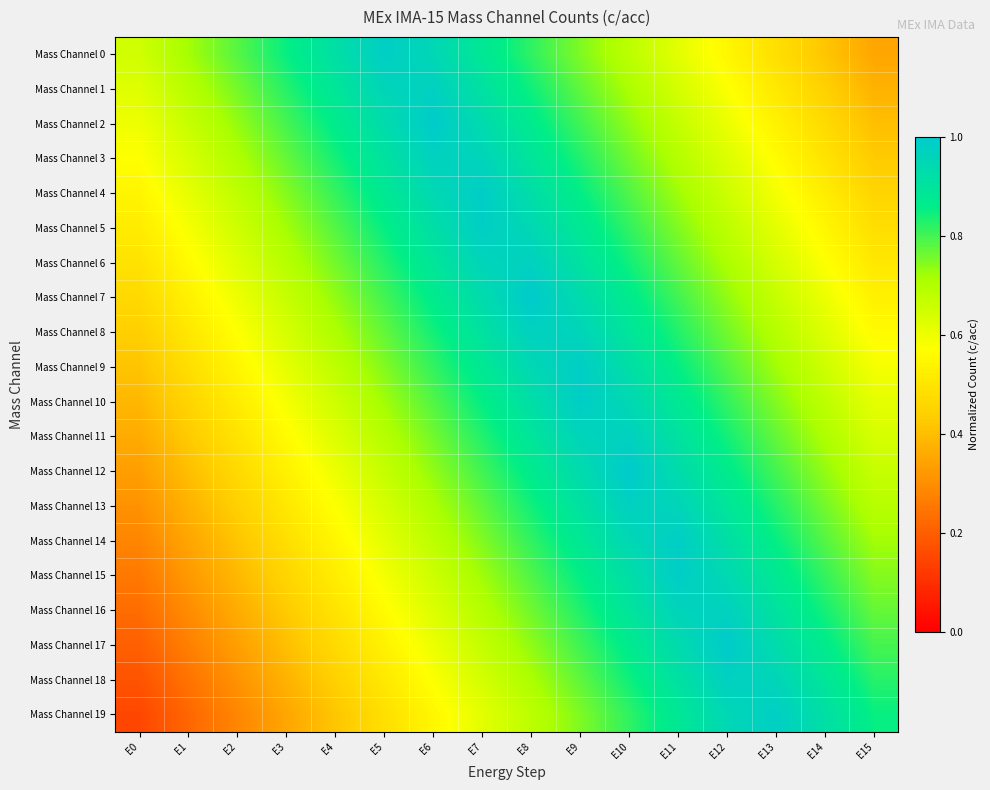

At which category is the sum across all series the highest?

E9